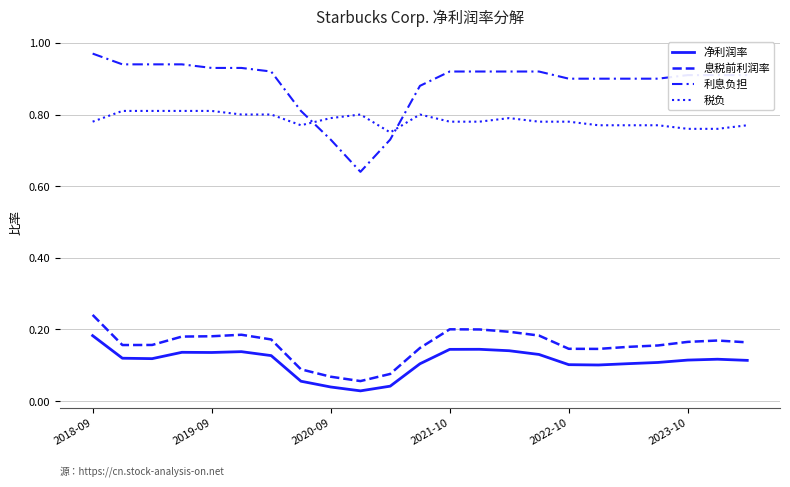

In 净利润率, how many points are lower than both neighbors (excluding endpoints)?

4